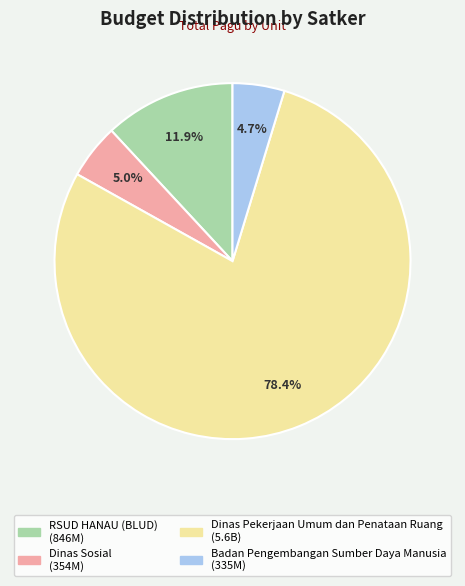

Is there a majority slice in this chart?

Yes